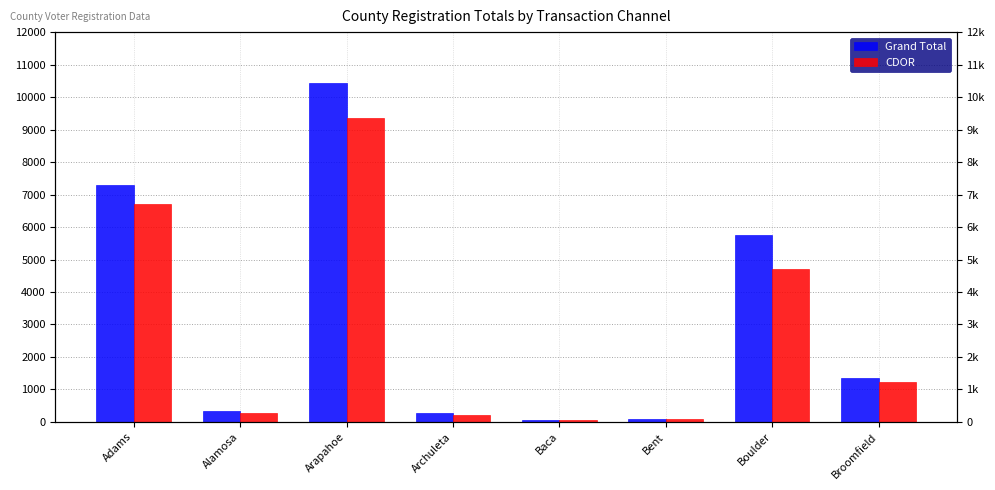

What is the average value of the CDOR series?

2832